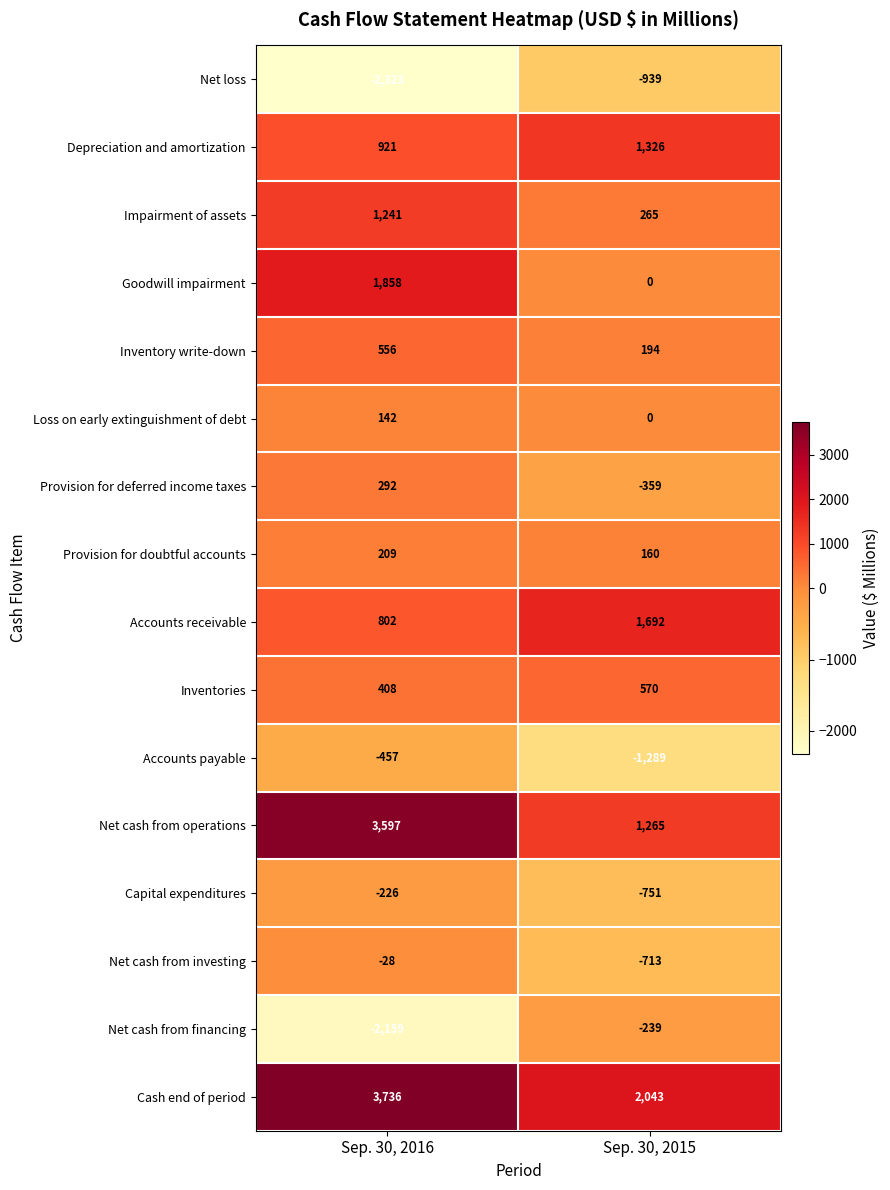

What is the minimum value shown in the chart?

-2323